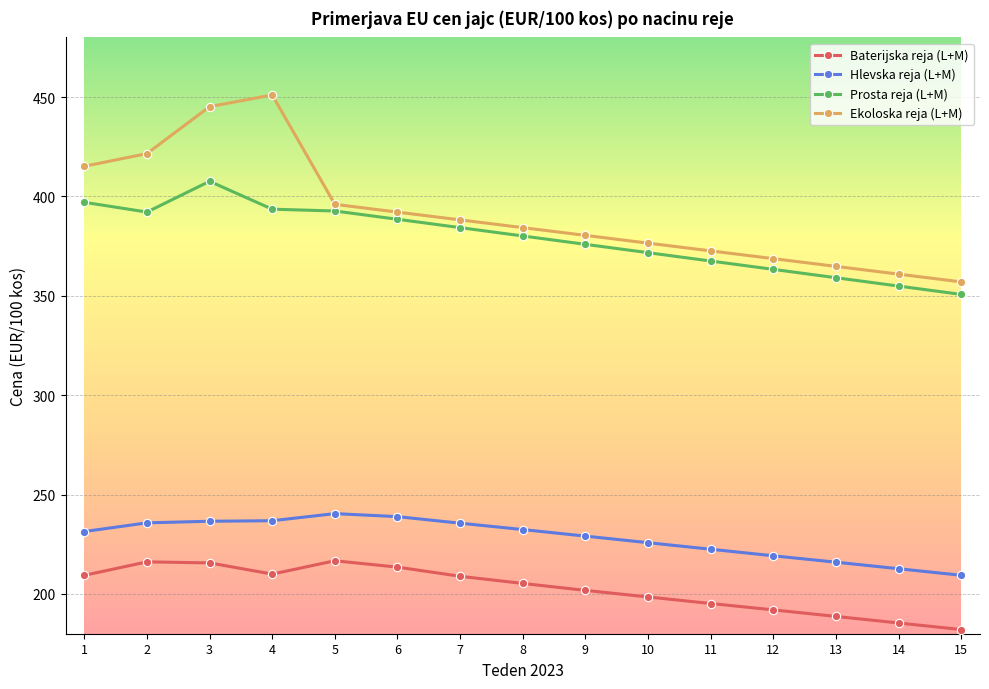

List the labels in order of Ekoloska reja (L+M) value, largest first.

4, 3, 2, 1, 5, 6, 7, 8, 9, 10, 11, 12, 13, 14, 15